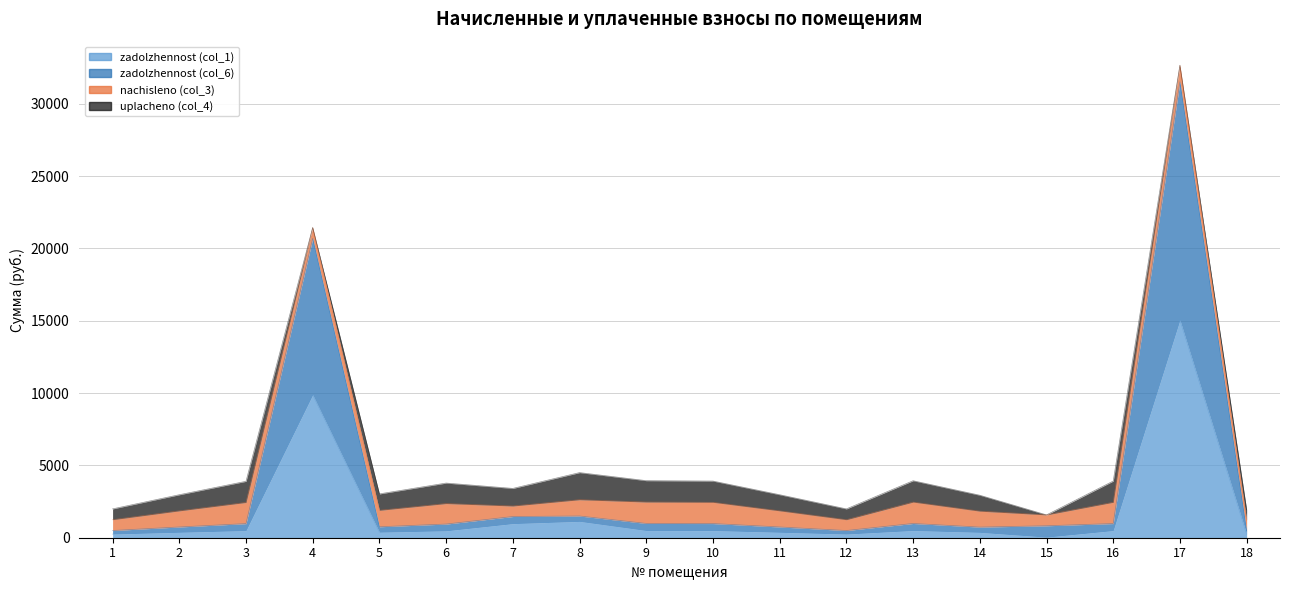

The zadolzhennost (col_6) series shows 1307.6 at 15. True or false?

False